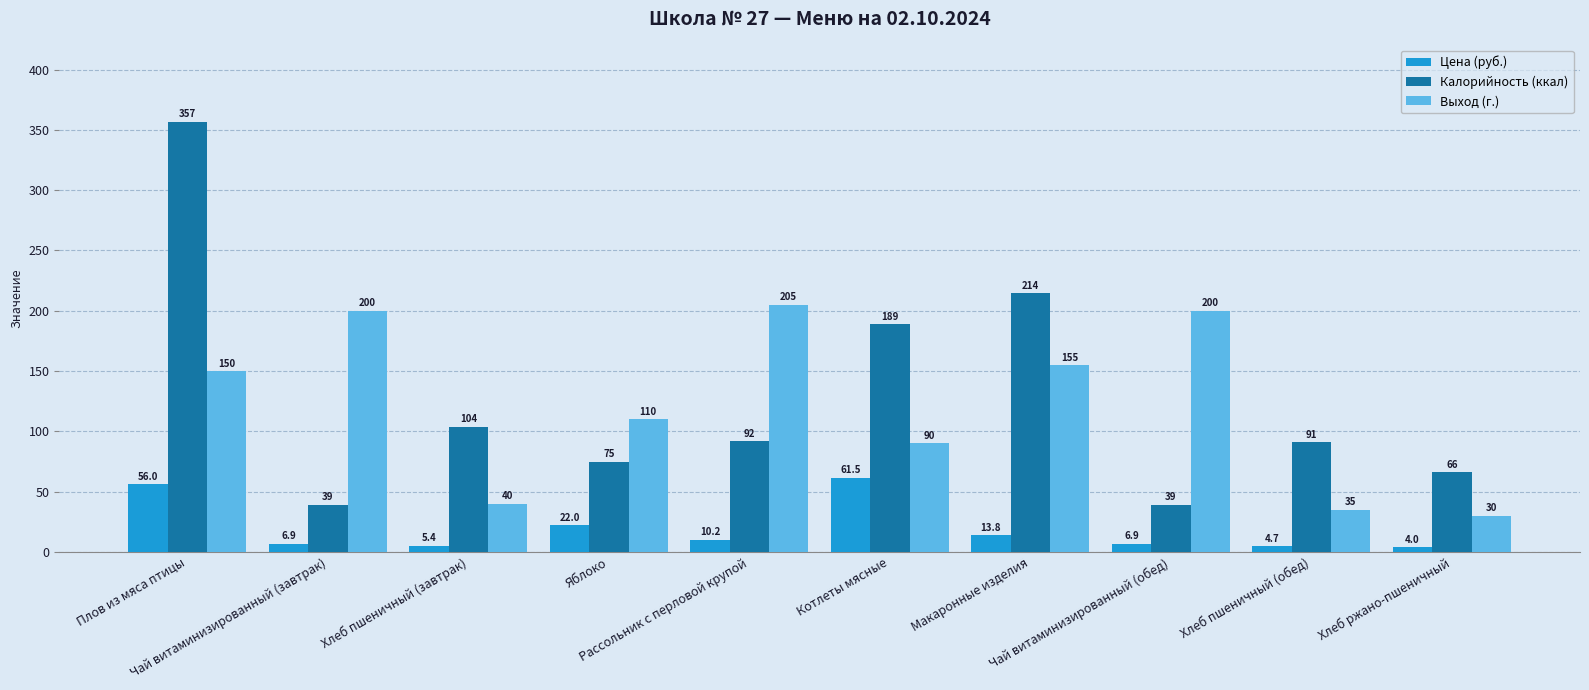

What position from the left is Чай витаминизированный (завтрак)?

2